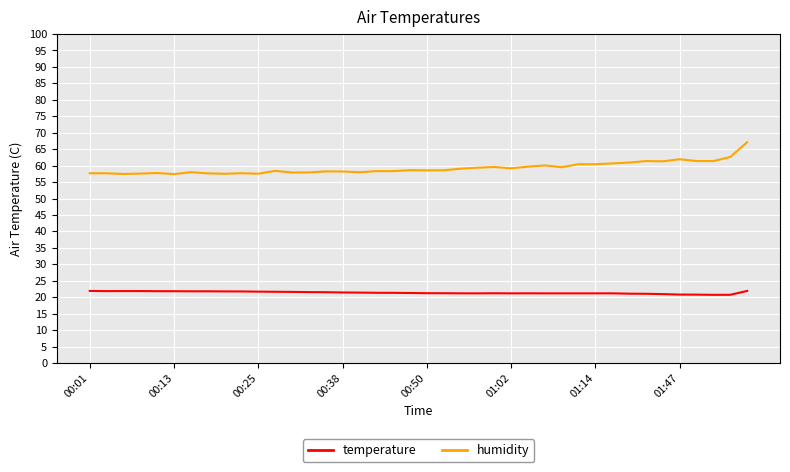

Rank the series by their average value, from lowest to highest.

temperature, humidity